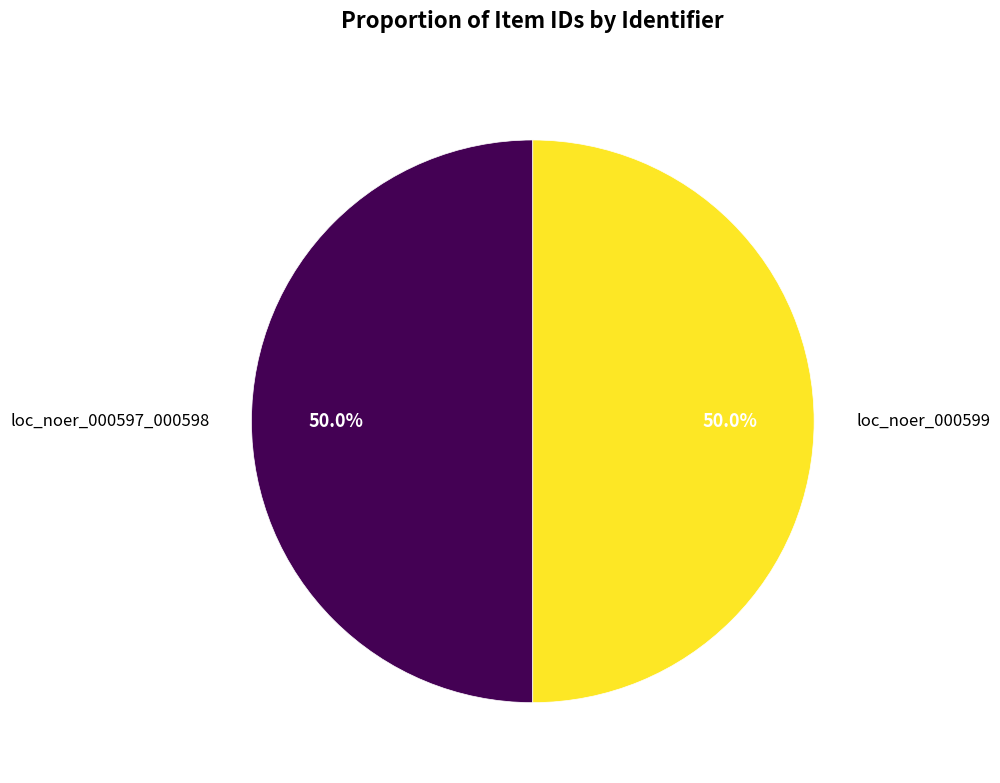

What percentage is NOT represented by loc_noer_000597_000598?

50.0%